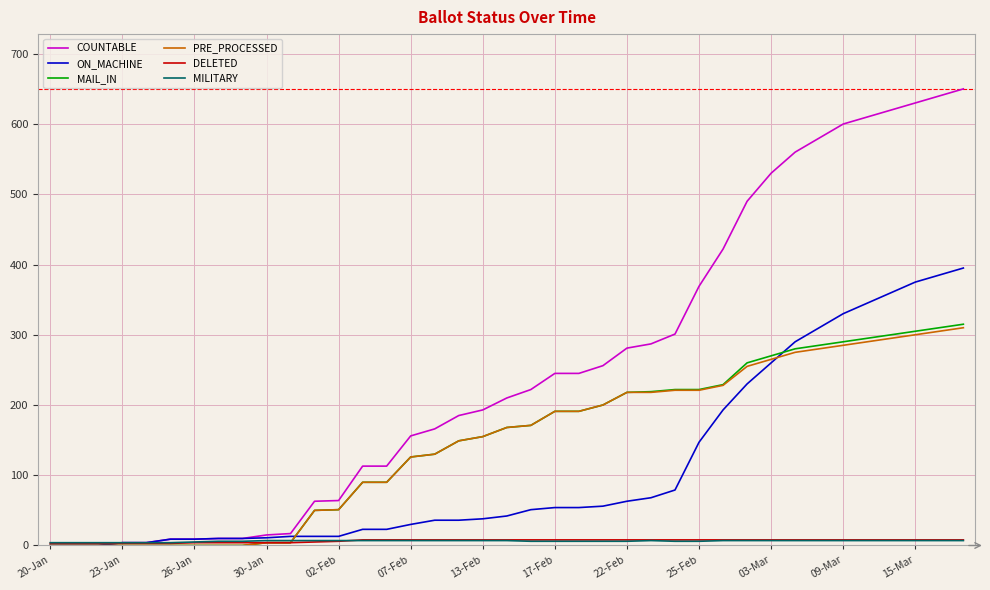

What is the maximum value shown in the chart?

650